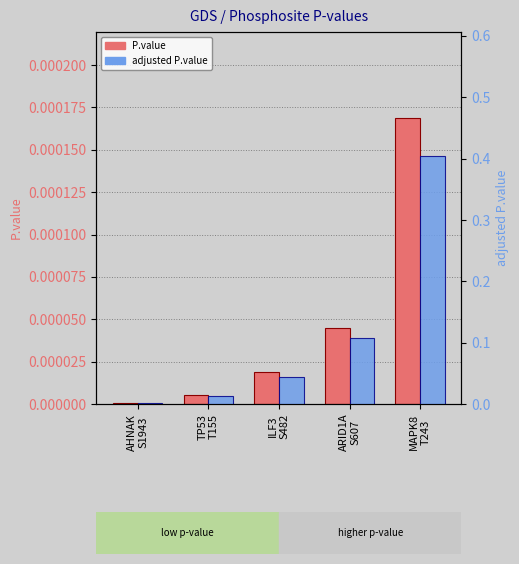

What is the difference between the highest and lowest values at ARID1A
S607?

0.1